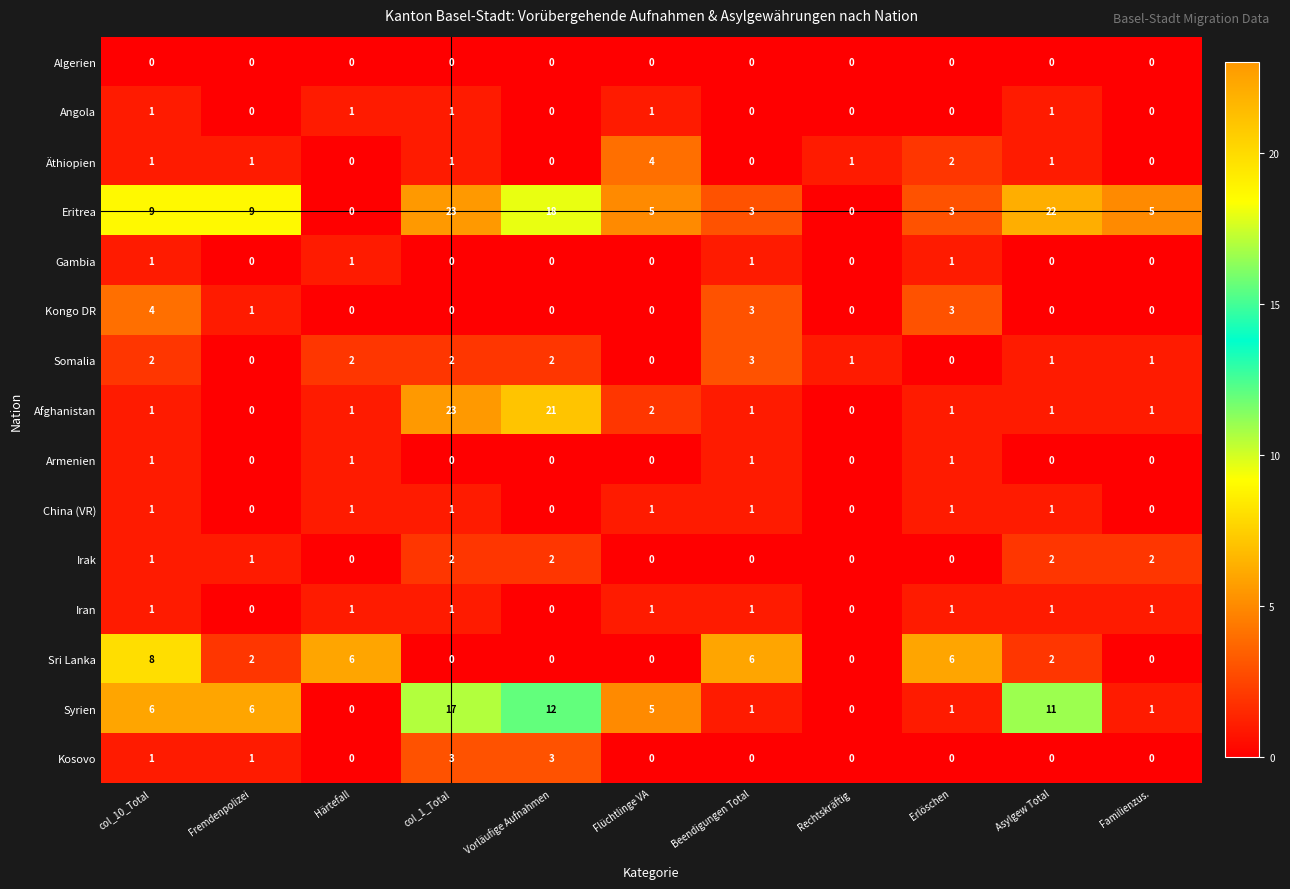

What is the spread (max minus min) of values at Beendigungen Total?

6